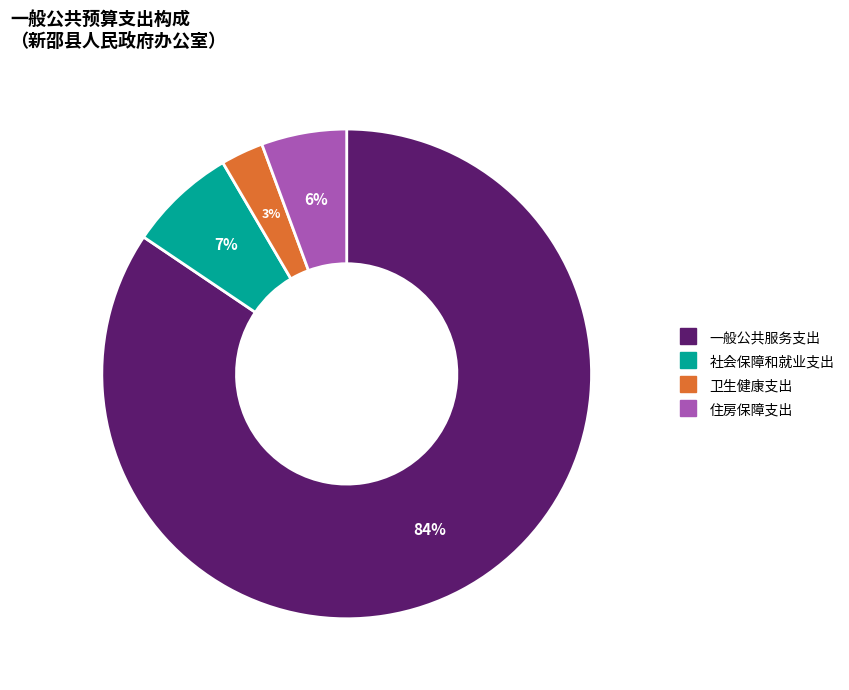

Combined, do 卫生健康支出 and 社会保障和就业支出 account for over 50%?

No